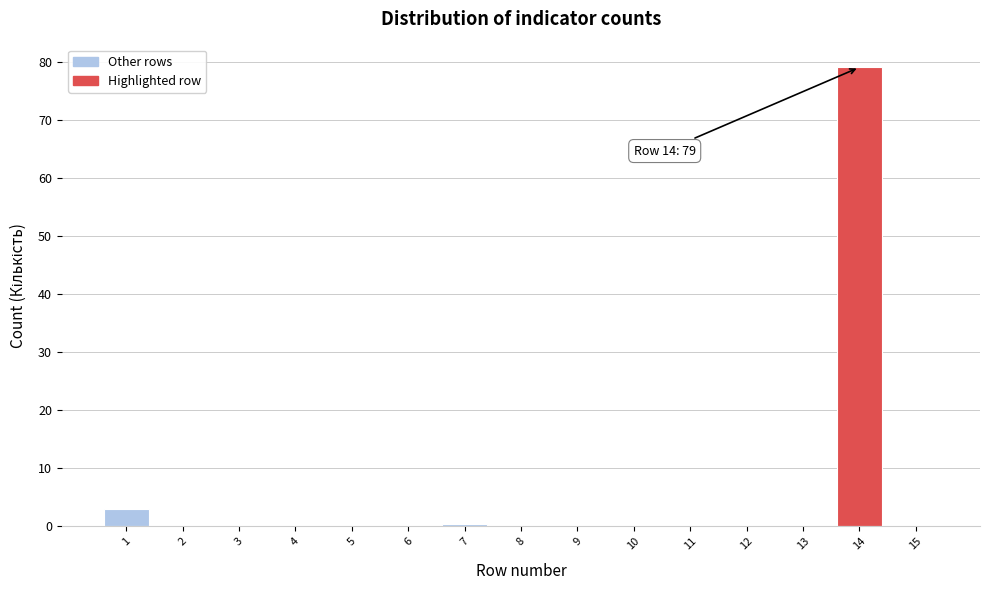

Reading left to right, what are all the values shown in this chart?

1=3.0	2=0.0	3=0.0	4=0.0	5=0.0	6=0.0	7=0.4	8=0.0	9=0.0	10=0.0	11=0.0	12=0.0	13=0.0	14=79.0	15=0.0